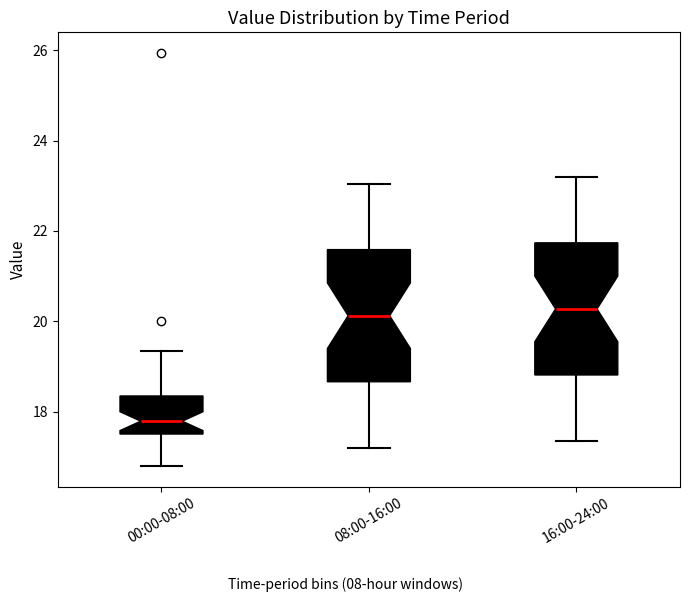

Where is the upper edge of the box for 00:00-08:00 on the y-axis? The values are not printed on the chart, so give them approximately, as read against the axis.

18.4